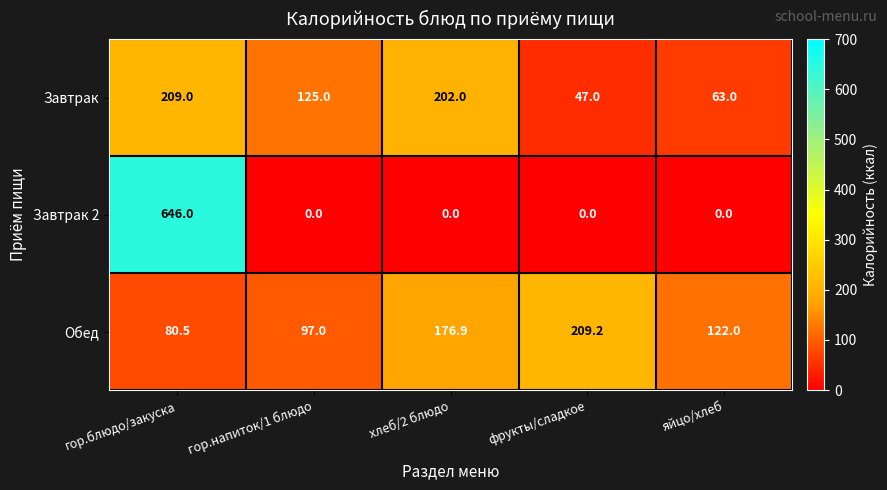

Which series has the widest spread of values?

Завтрак 2